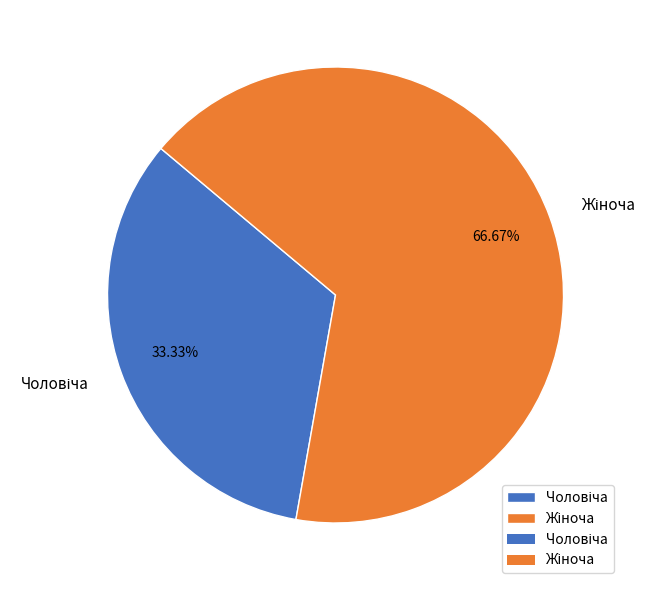

Is there any slice that represents more than half of the pie?

Yes